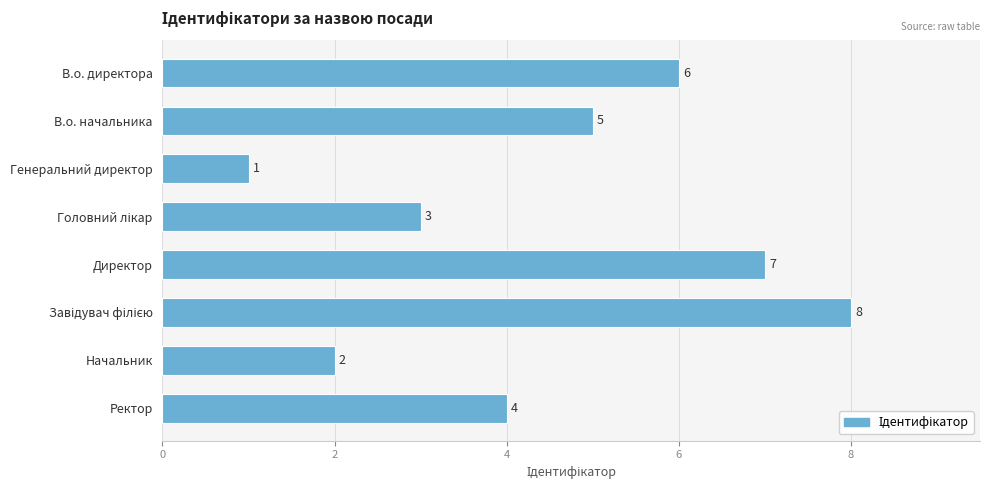

What is the sum of all values?

36